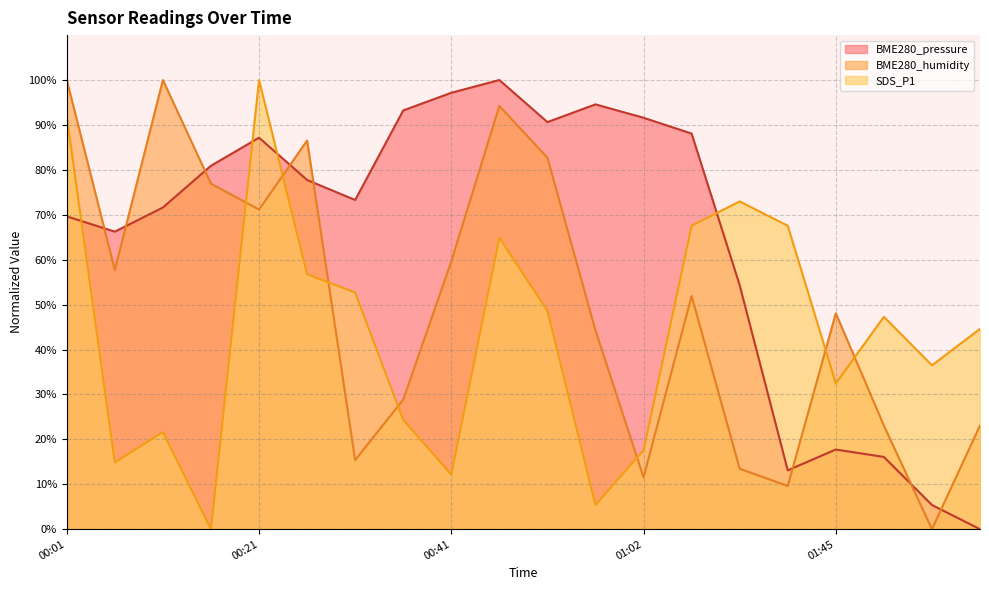

What is the label of the 7th point from the left?

00:31